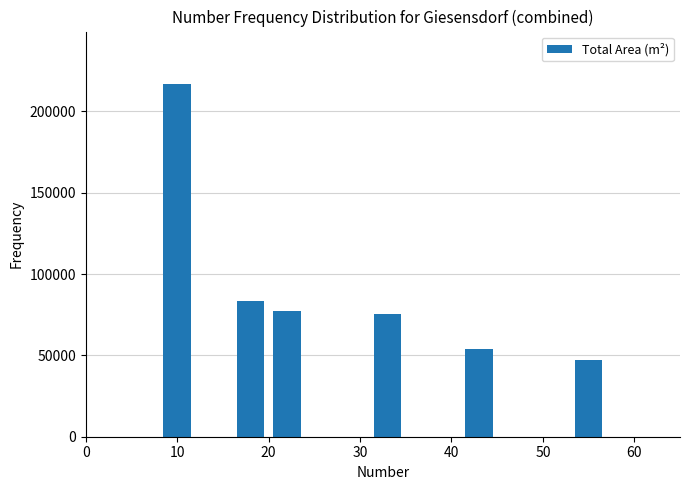

Reading left to right, list all the values displayed in this chart.

216560	83413	77419	75383	53785	47070